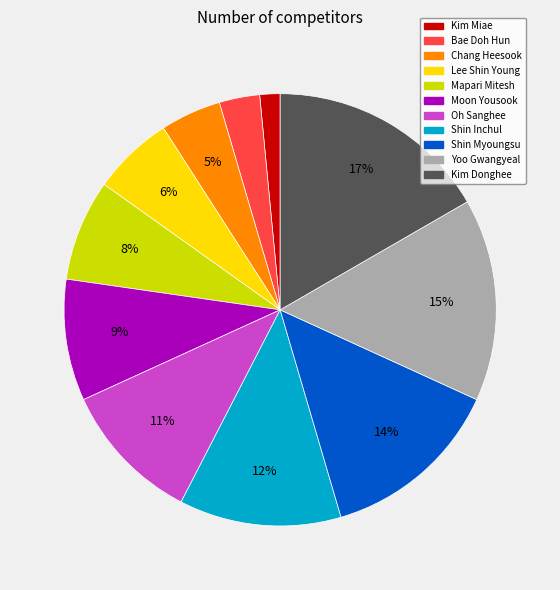

Is it true that Bae Doh Hun is 10% of the pie?

False